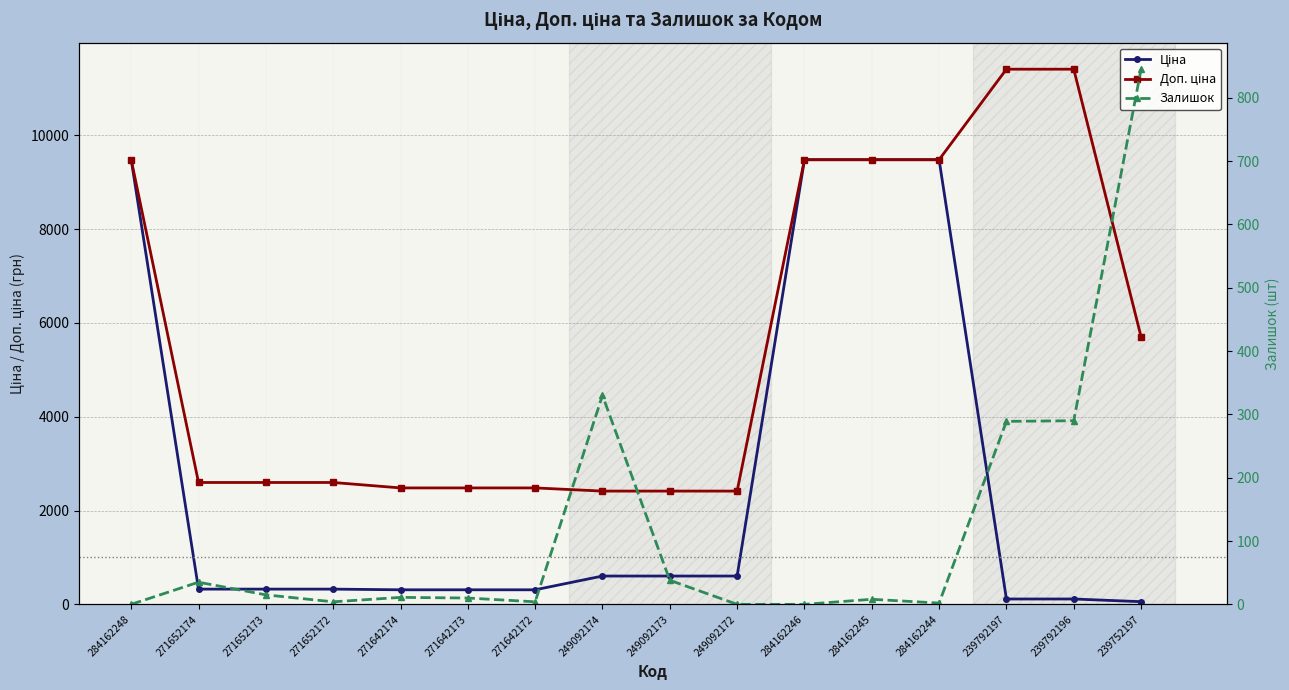

What is the difference between the highest and lowest values at 271642174?

2471.4